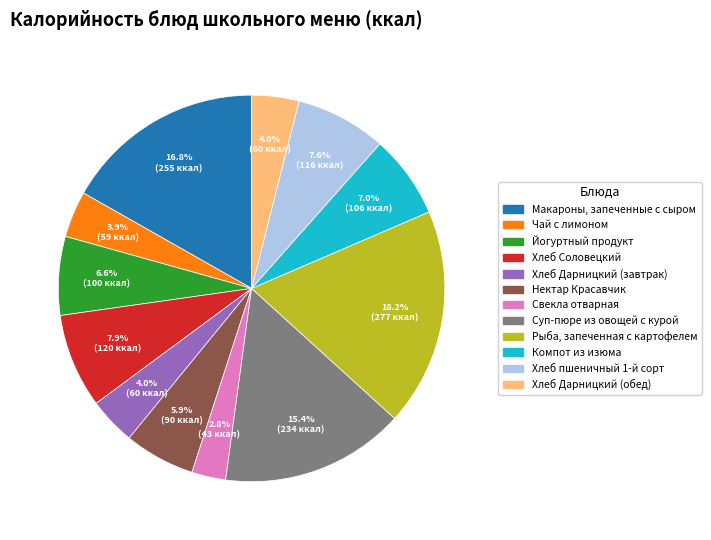

To the nearest percent, what percentage of the pie is Хлеб Дарницкий (обед)?

4%